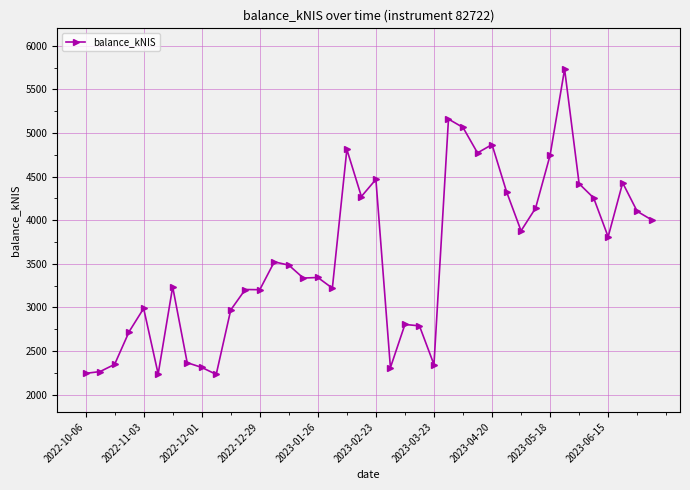

True or false: there are more than 1 points higher than both neighbors.

True